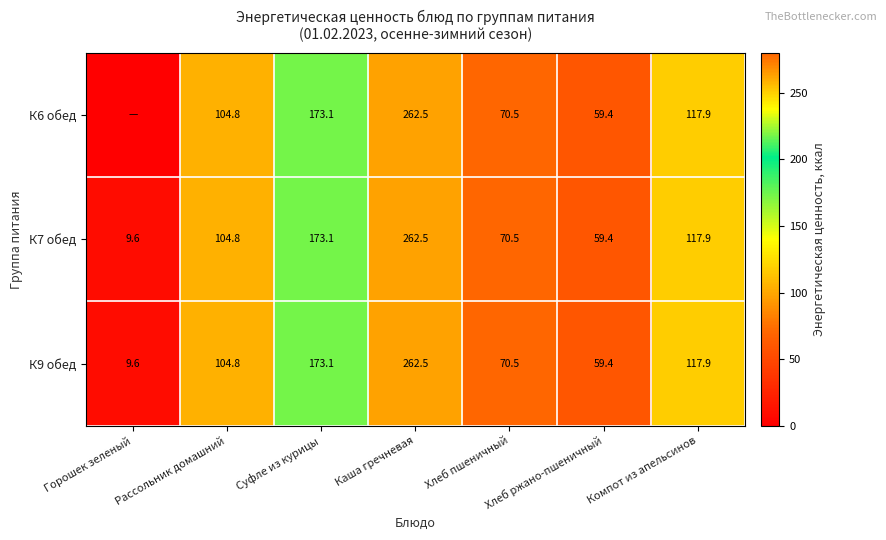

What is the difference between the maximum and minimum values in the К7 обед series?

252.9